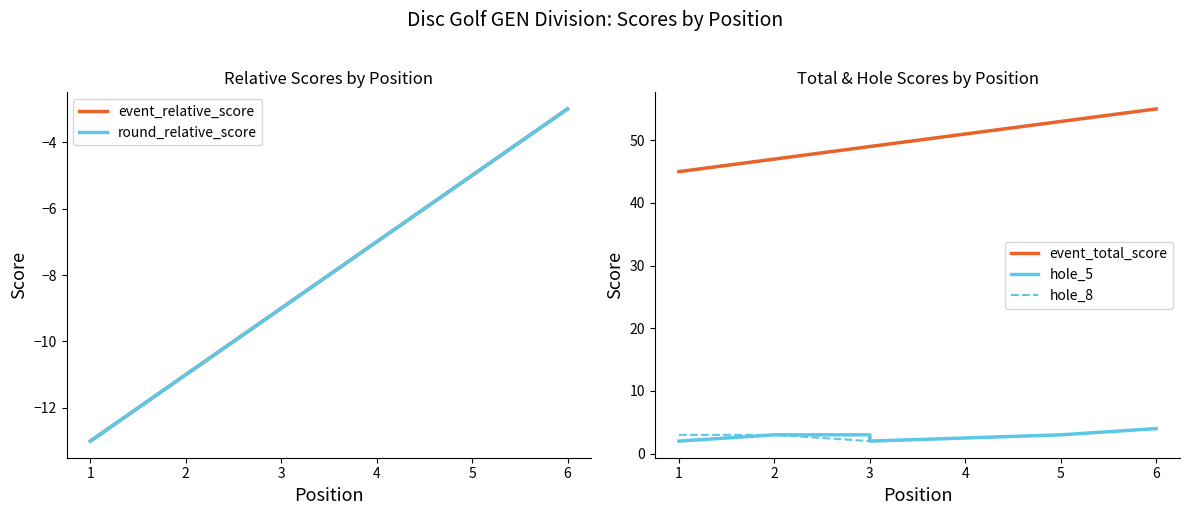

Is this an area chart (filled region under the line)?

No